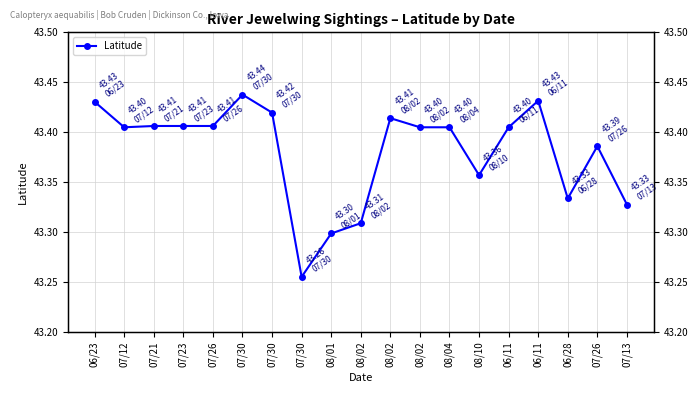

List the labels in order of value, largest first.

07/30, 06/11, 06/23, 07/30, 08/02, 07/21, 07/23, 07/26, 07/12, 08/02, 08/04, 06/11, 07/26, 08/10, 06/28, 07/13, 08/02, 08/01, 07/30